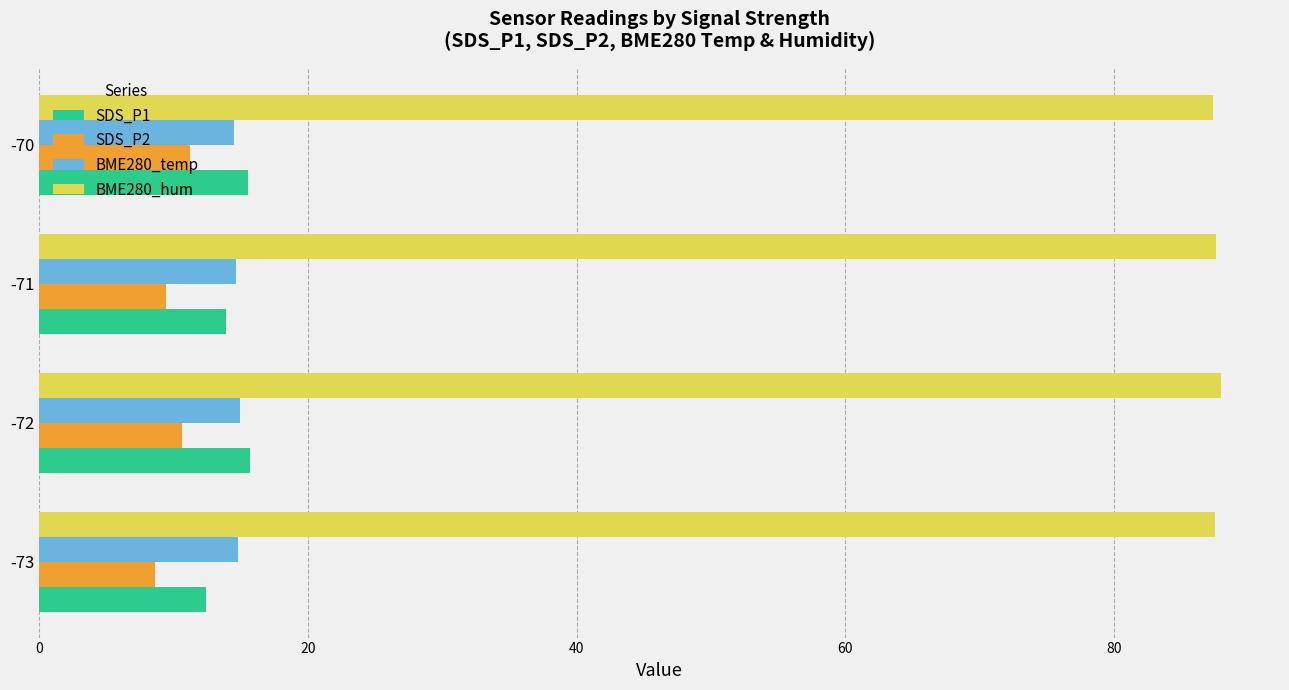

How many categories are shown in the chart?

4